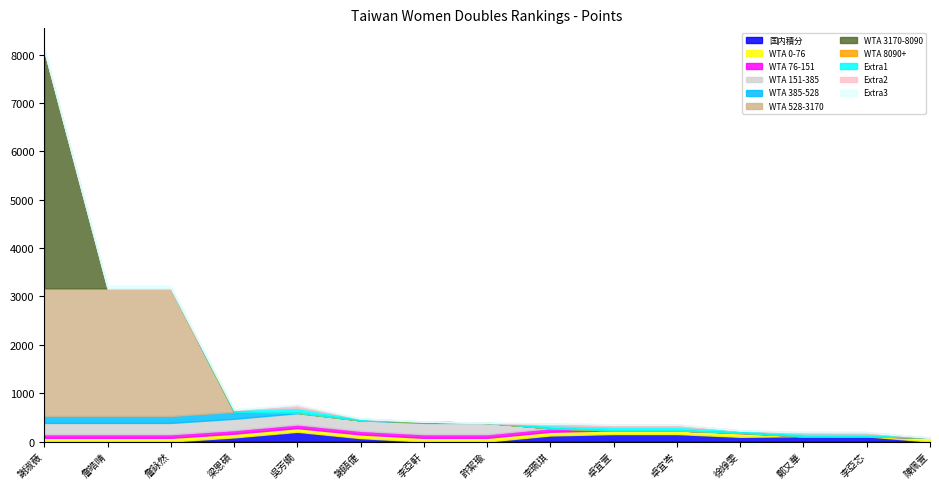

At which label is WTA積分 closest to 4045?

詹皓晴